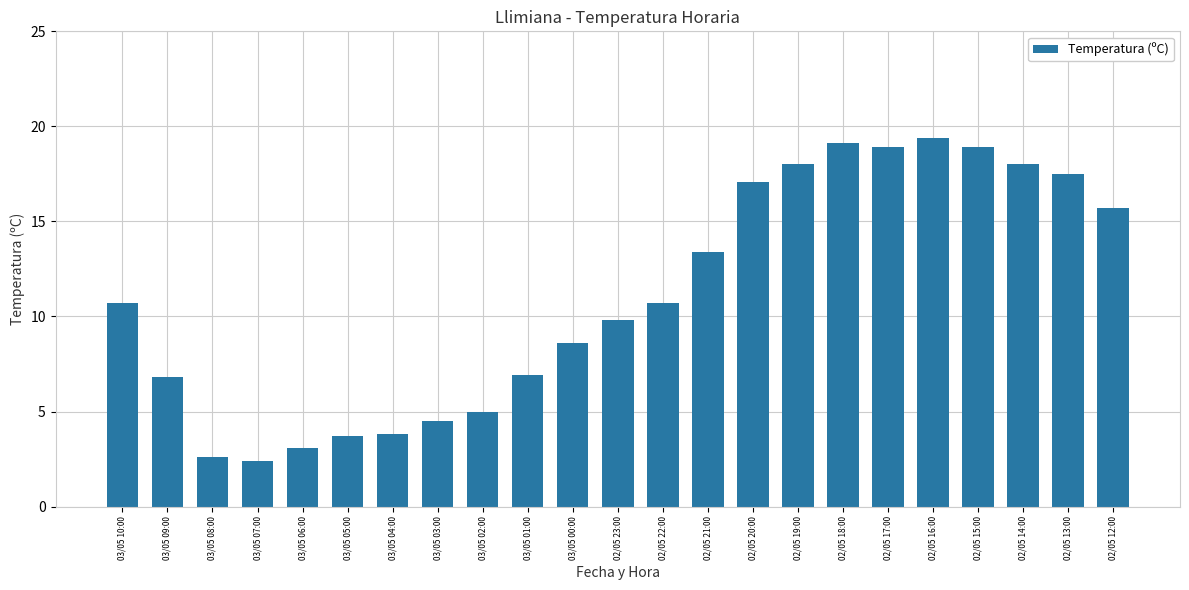

At which label is the value closest to 10?

02/05 23:00